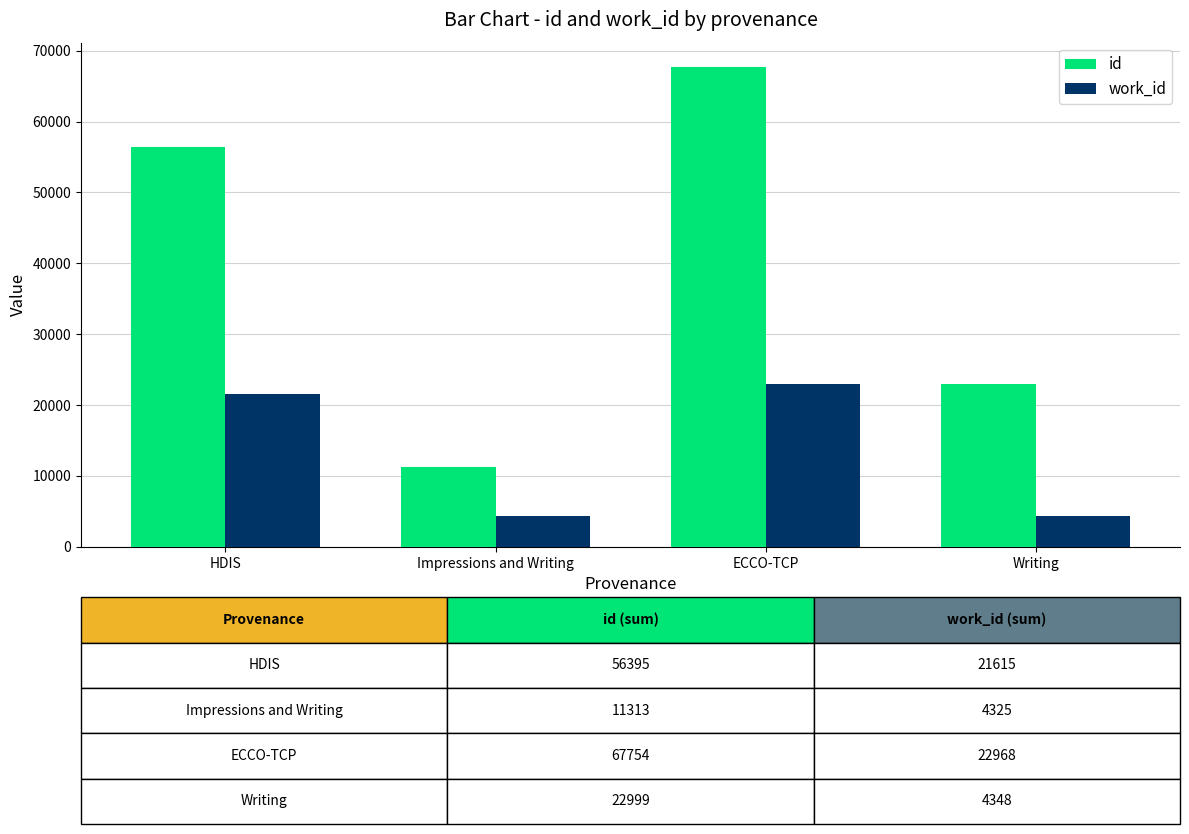

True or false: work_id has a value of 14429 at ECCO-TCP.

False